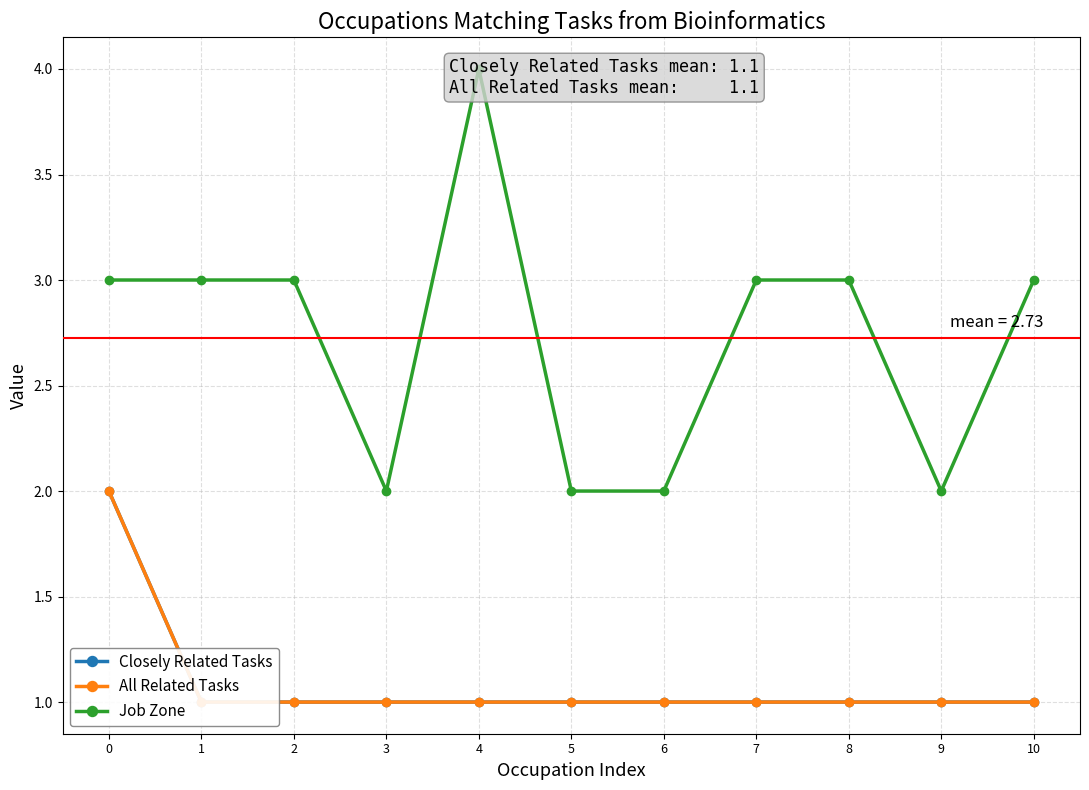

What is the sum of the Job Zone values at 5 and 1?

5